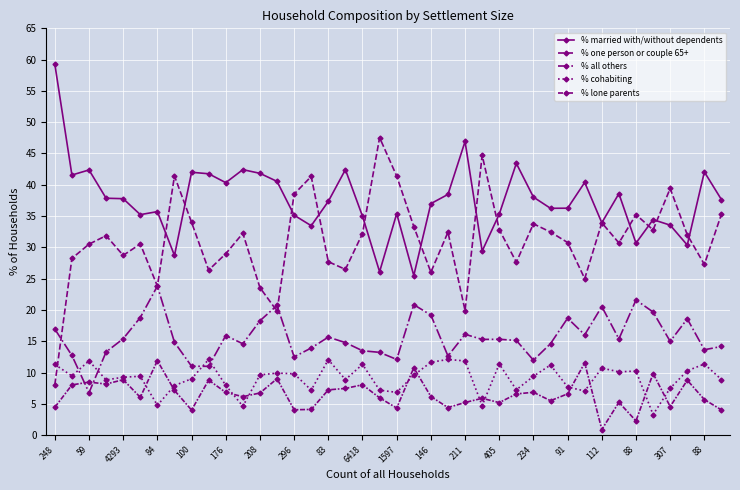

Does the chart have visible grid lines?

Yes